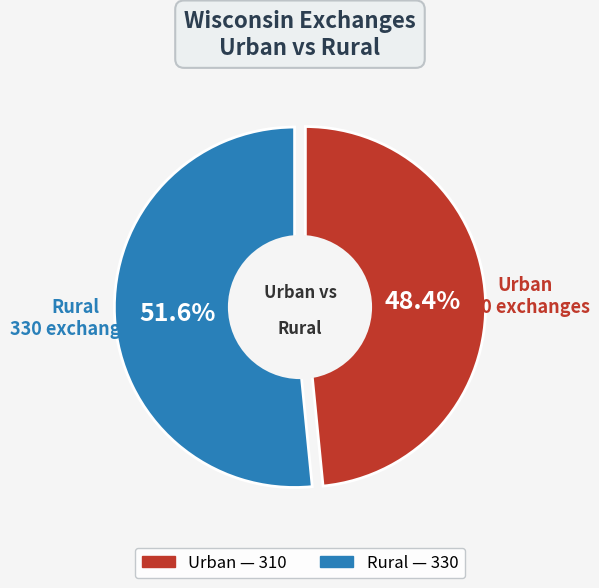

To the nearest percent, what portion does Urban represent?

48%